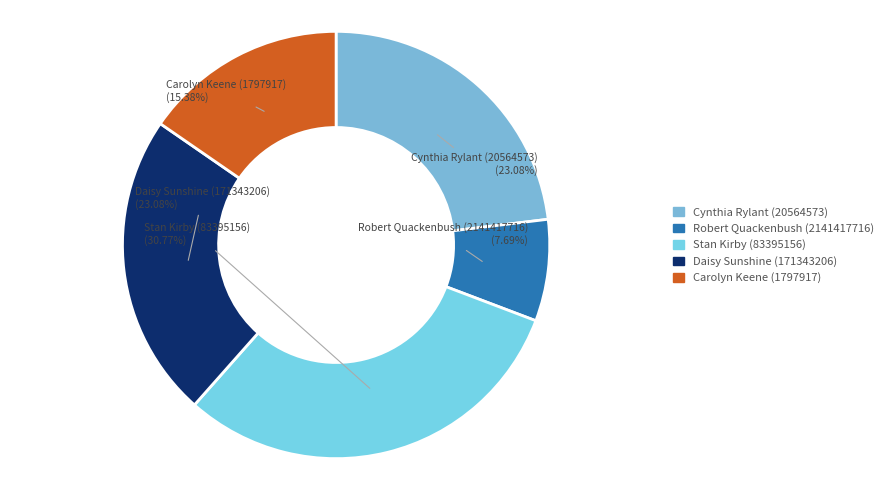

To the nearest percent, what portion does Daisy Sunshine (171343206) represent?

23%